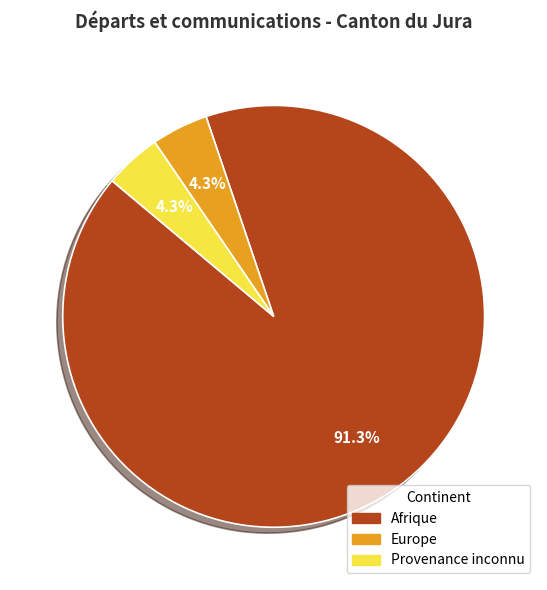

What is the ratio of the value at Provenance inconnu to the value at Europe?

1.0